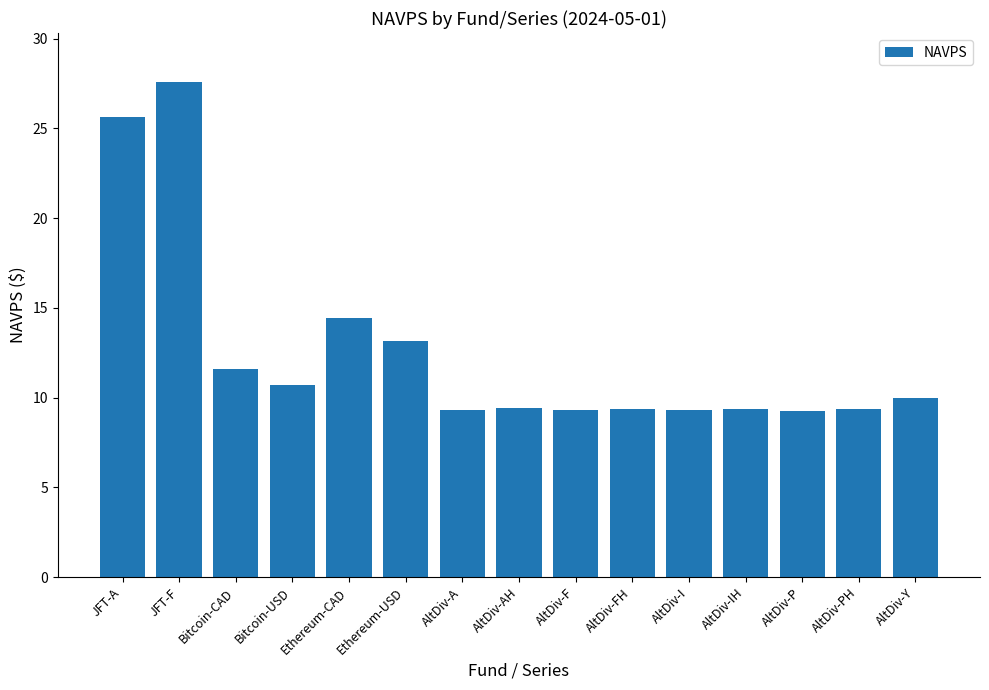

What is the ratio of the value at JFT-A to the value at Ethereum-USD?

1.9